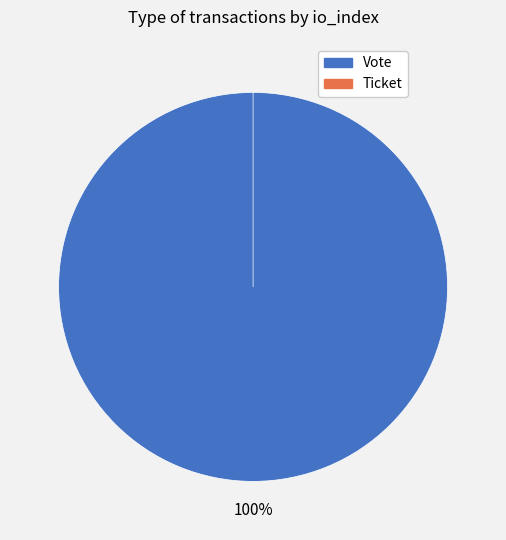

Does Ticket (io_index=0) represent more than half of the total?

No